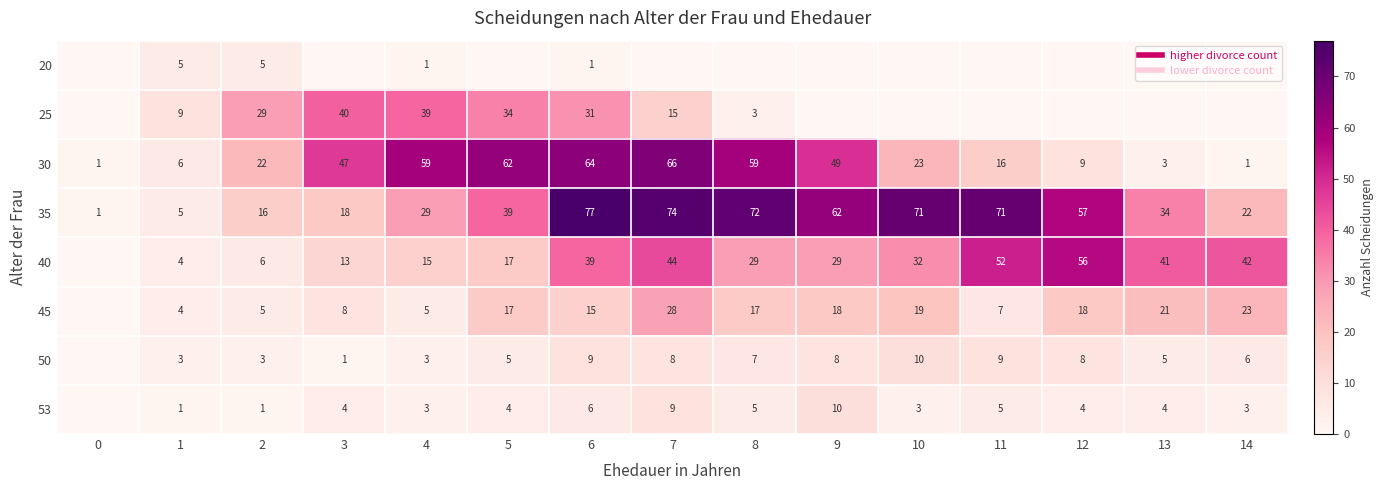

Rank the series by their maximum value, from lowest to highest.

20, 50, 53, 45, 25, 40, 30, 35